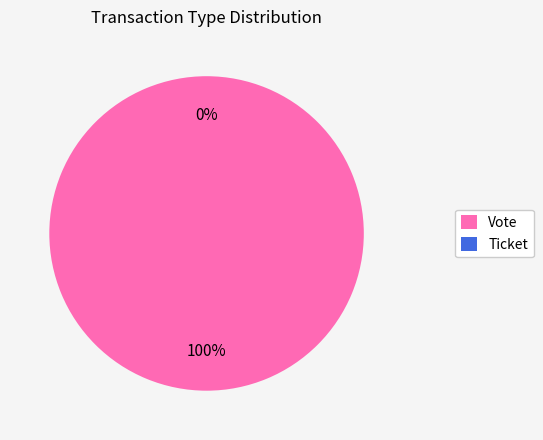

The Vote slice represents 88% of the pie. True or false?

False